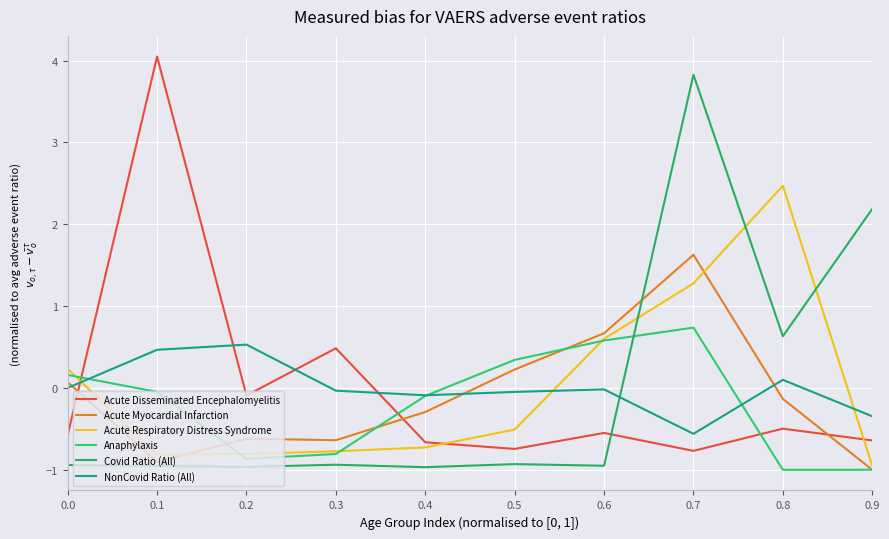

At which category is the sum across all series the highest?

0.7